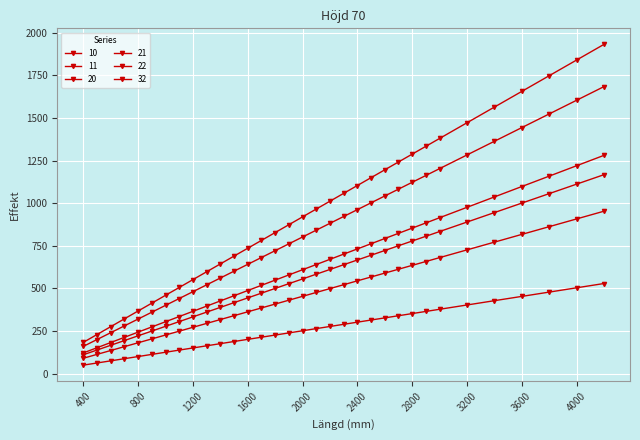

How many data points in 21 are less than 610?

16